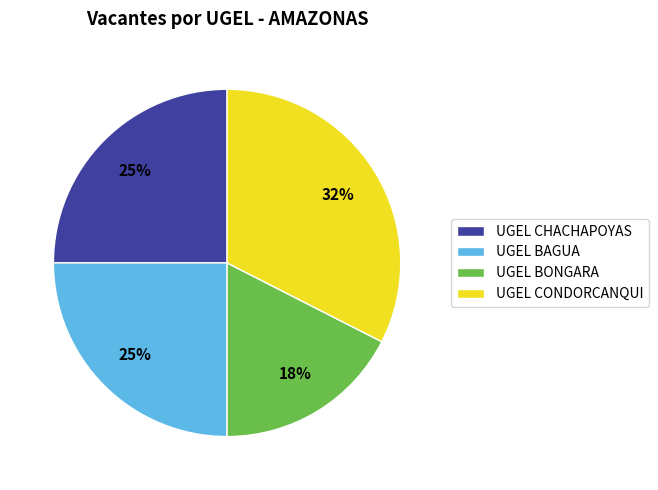

To the nearest percent, what is the average slice percentage?

25%